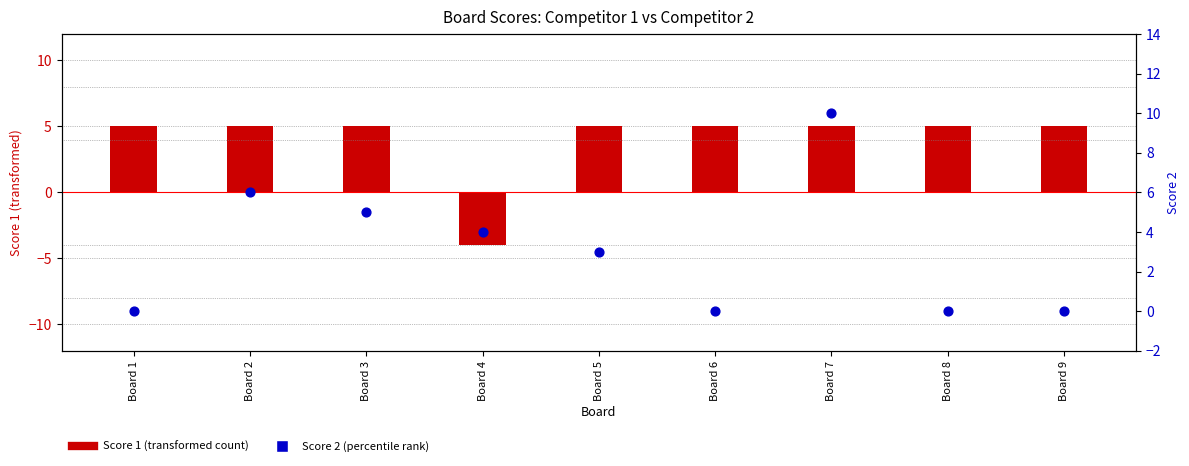

What are all the series names shown in the legend?

Score 1 (transformed), Score 2 (percentile)